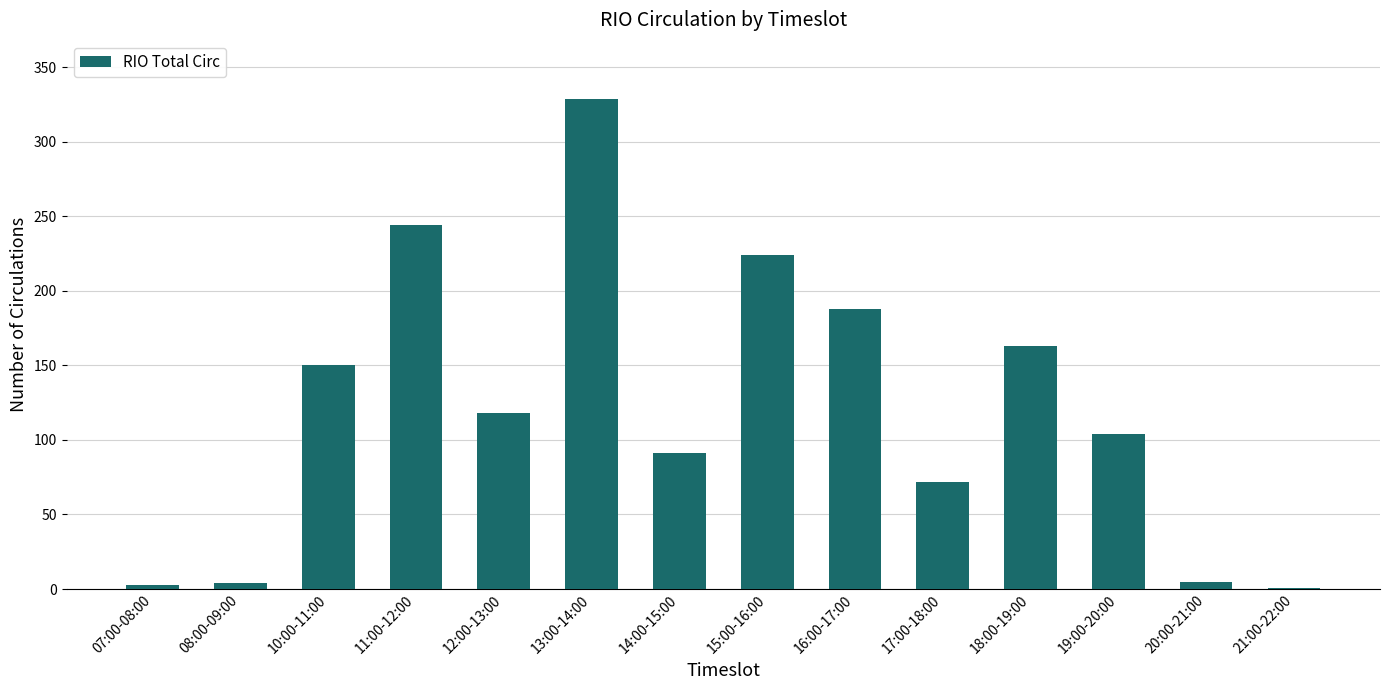

What is the maximum value shown in the chart?

329